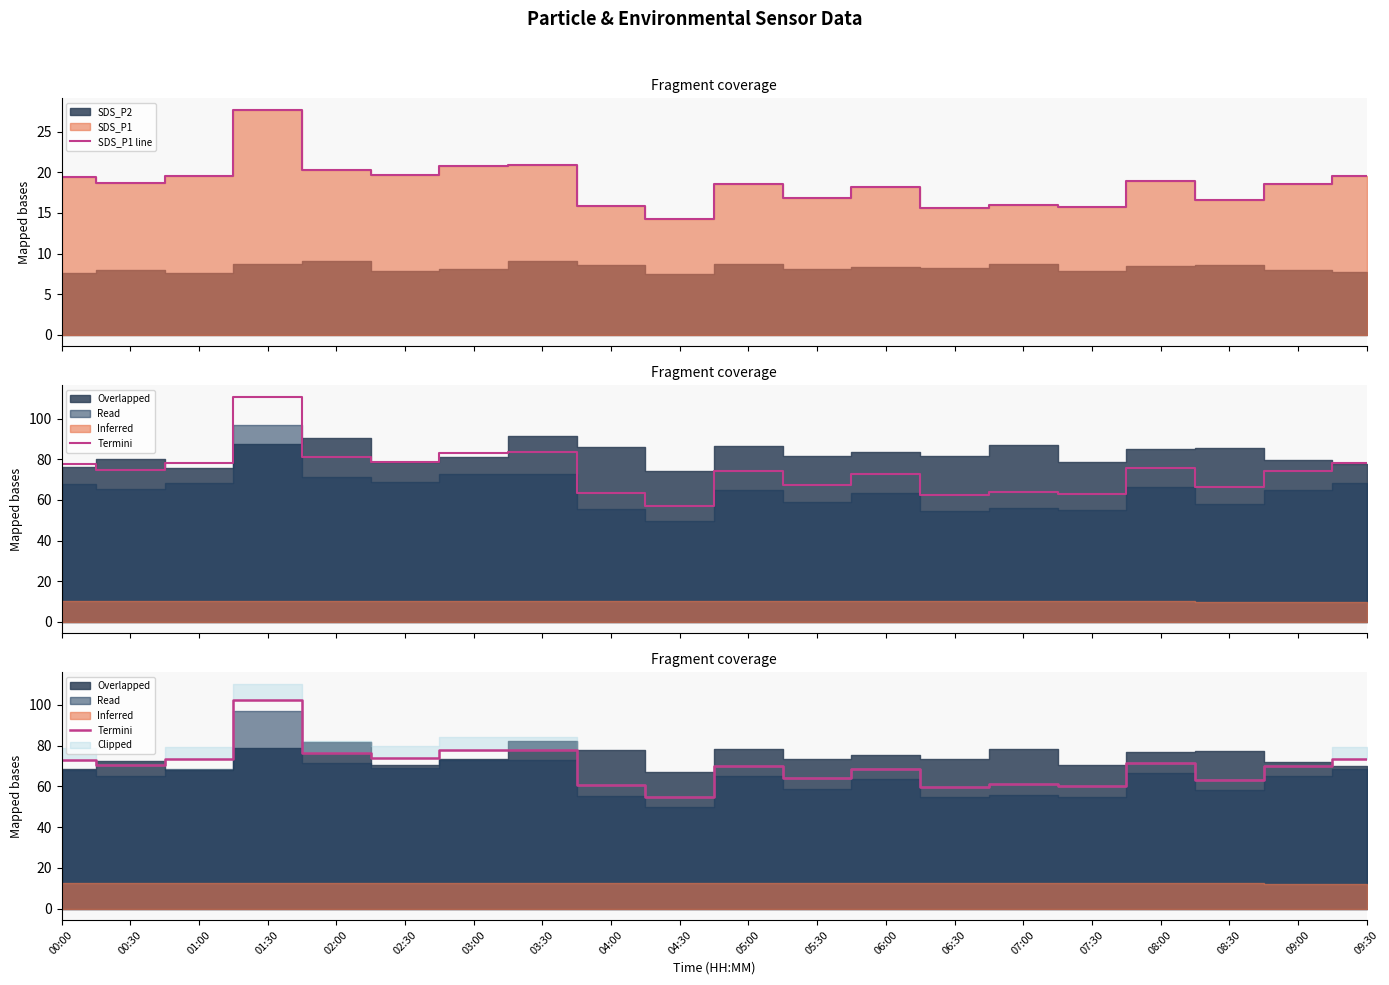

What is the total value across all series at 04:00?

76.3